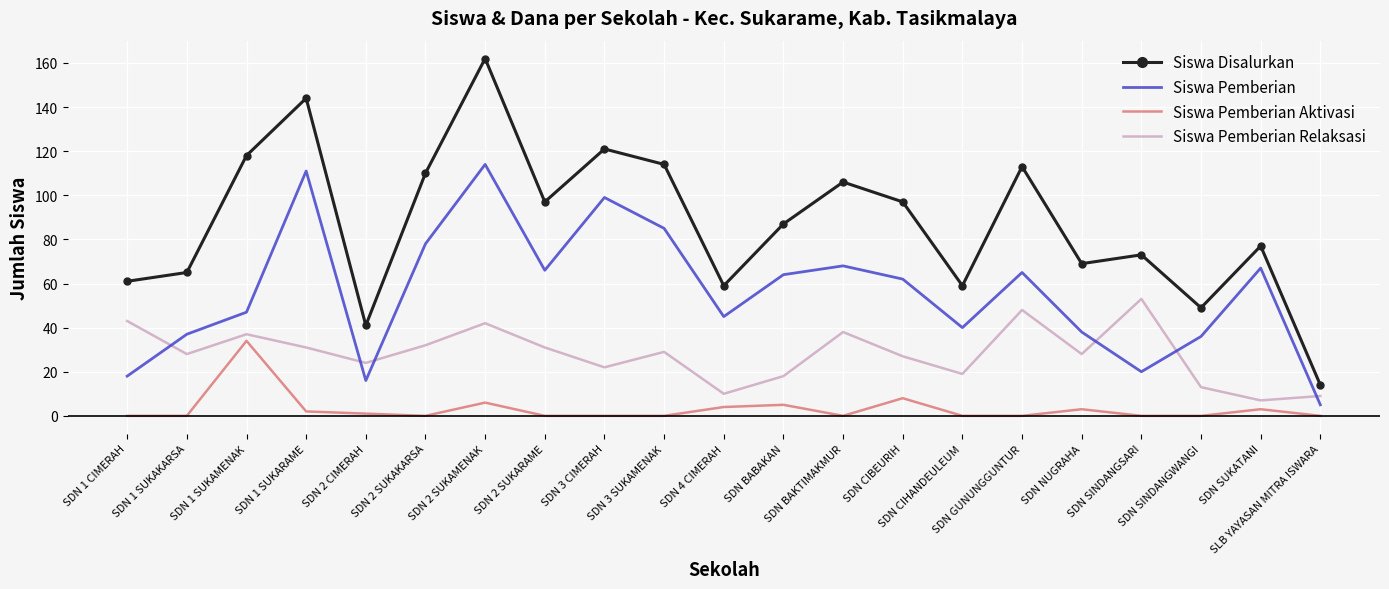

Where is the first local minimum for Siswa Pemberian?

SDN 2 CIMERAH